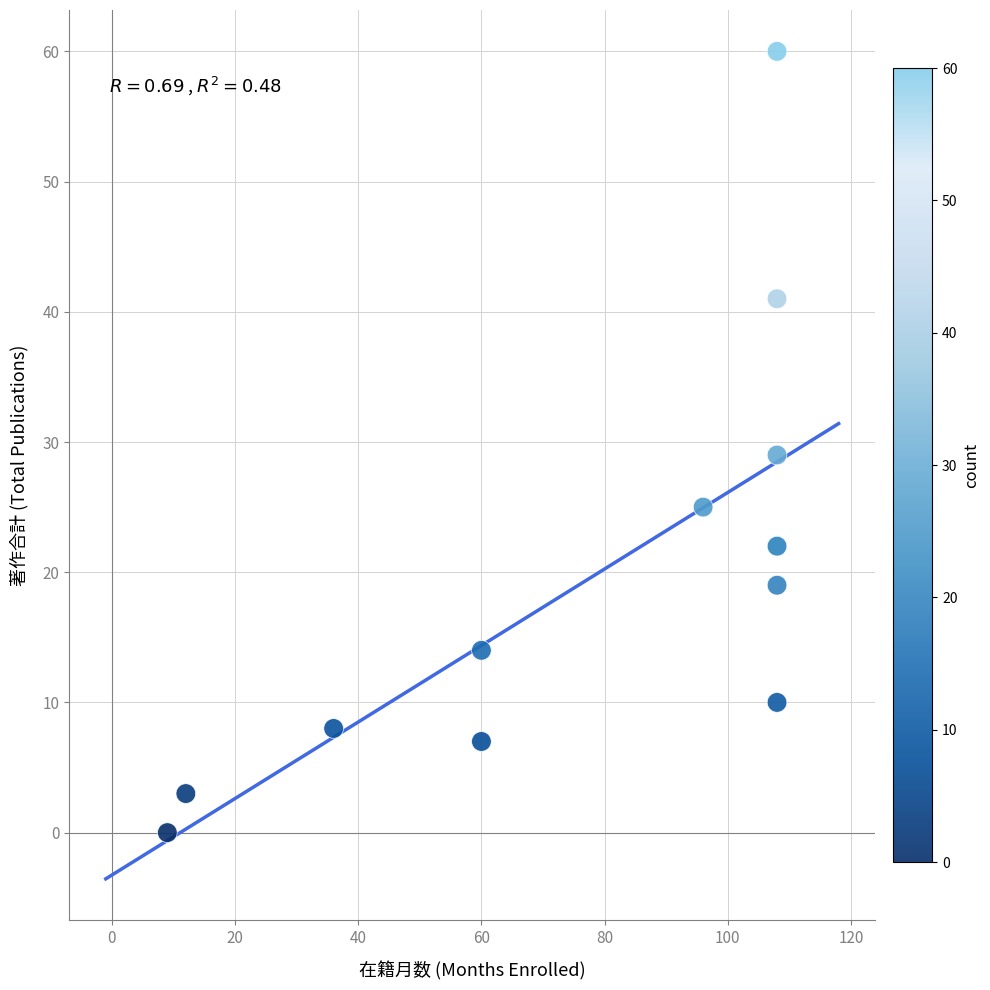

What Y value in the scatter plot is closest to 30?

29